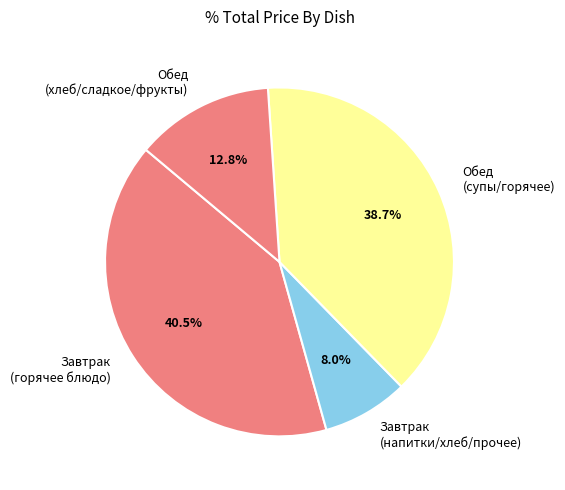

Approximately how many times larger is the value at Обед (хлеб/сладкое/фрукты) compared to Завтрак (напитки/хлеб/прочее)?

1.6